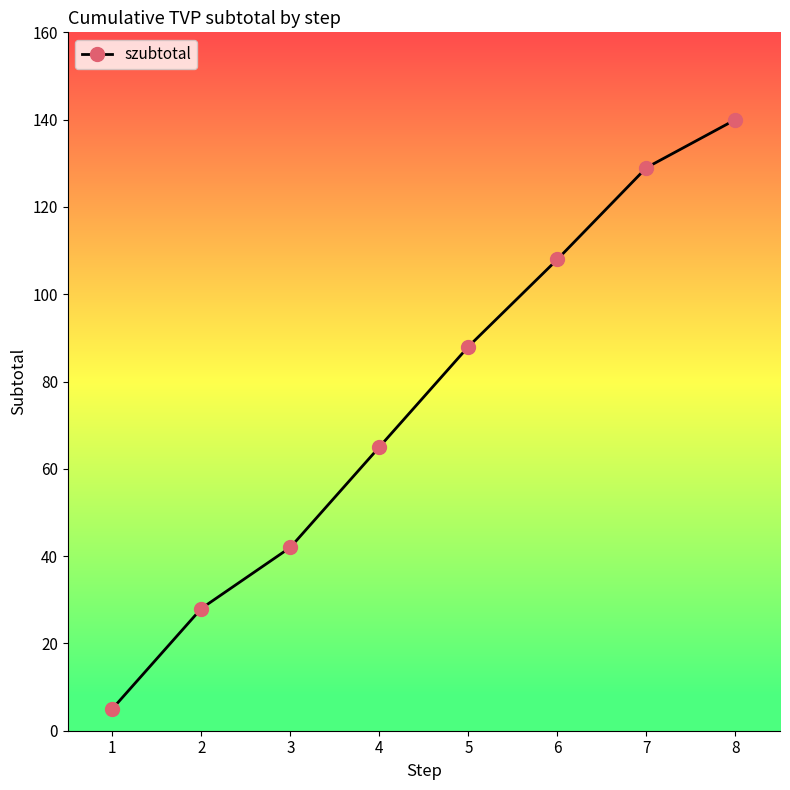

What is the sum of all values?

605